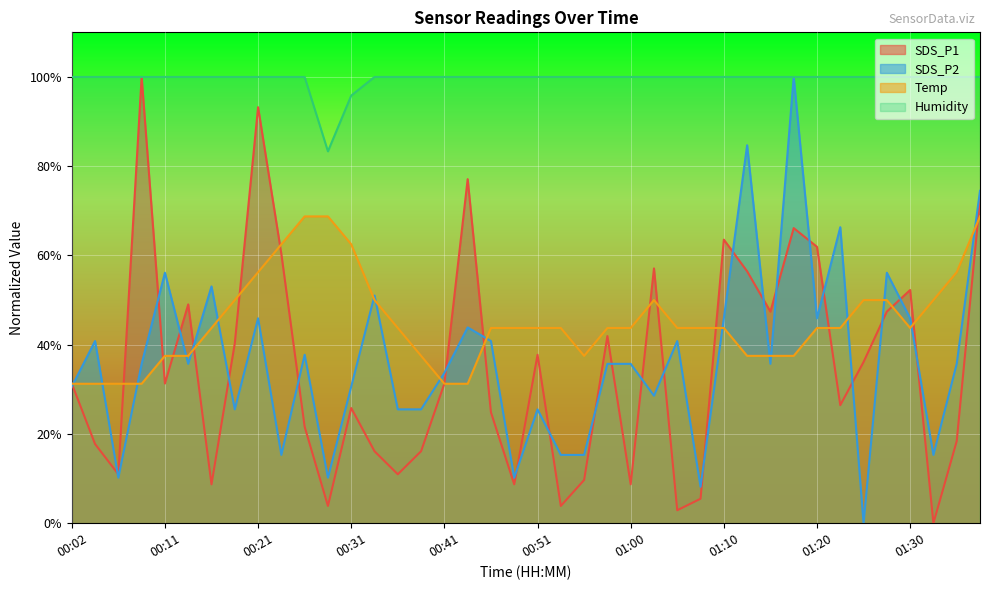

Does the chart display data point markers on the line(s)?

No